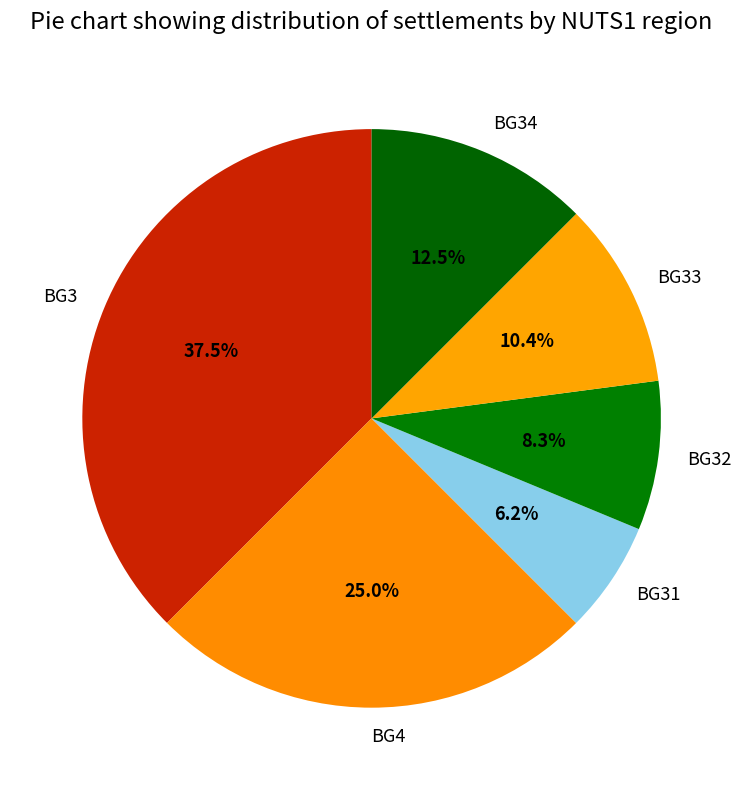

Does any single category account for the majority?

No